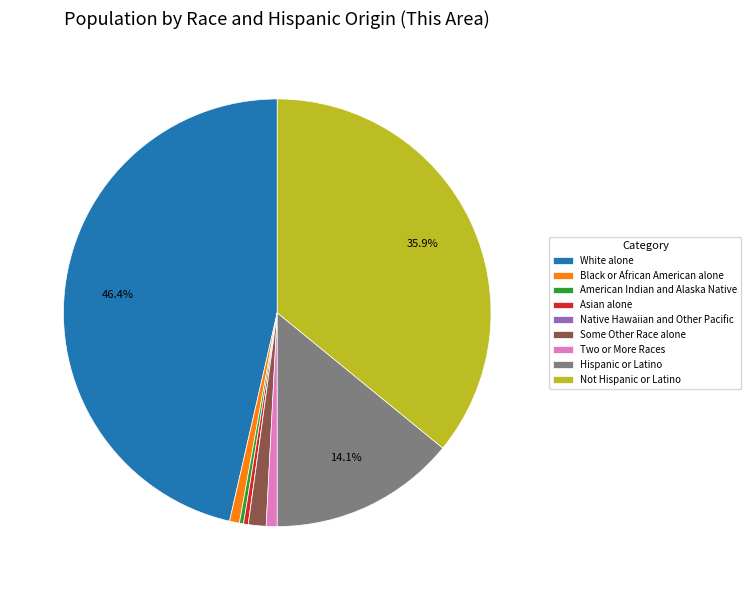

Is White alone the majority of the pie?

No